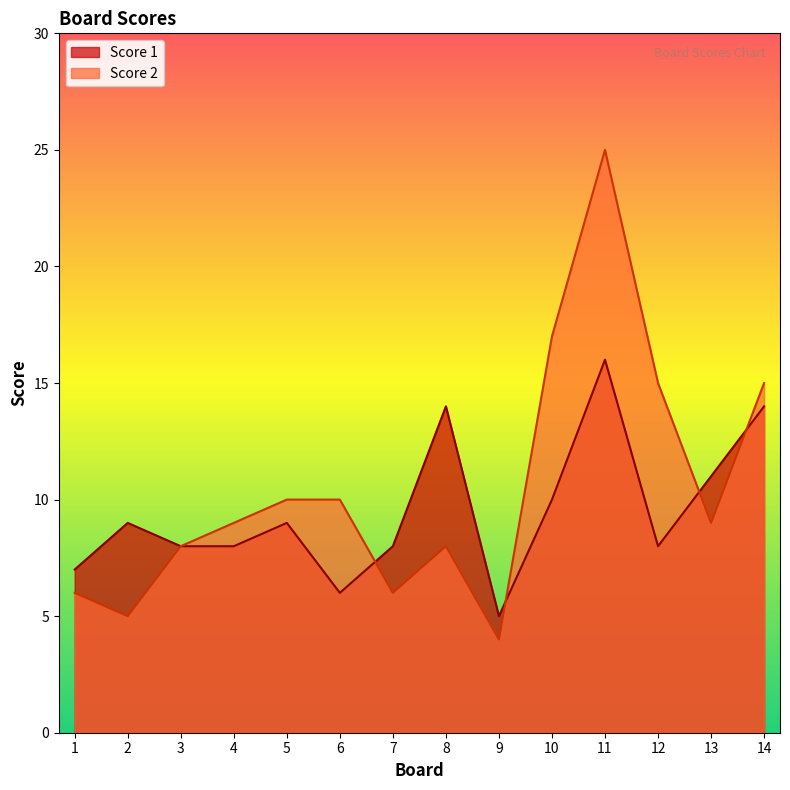

Between 4 and 6, which series saw the biggest shift?

Score 1